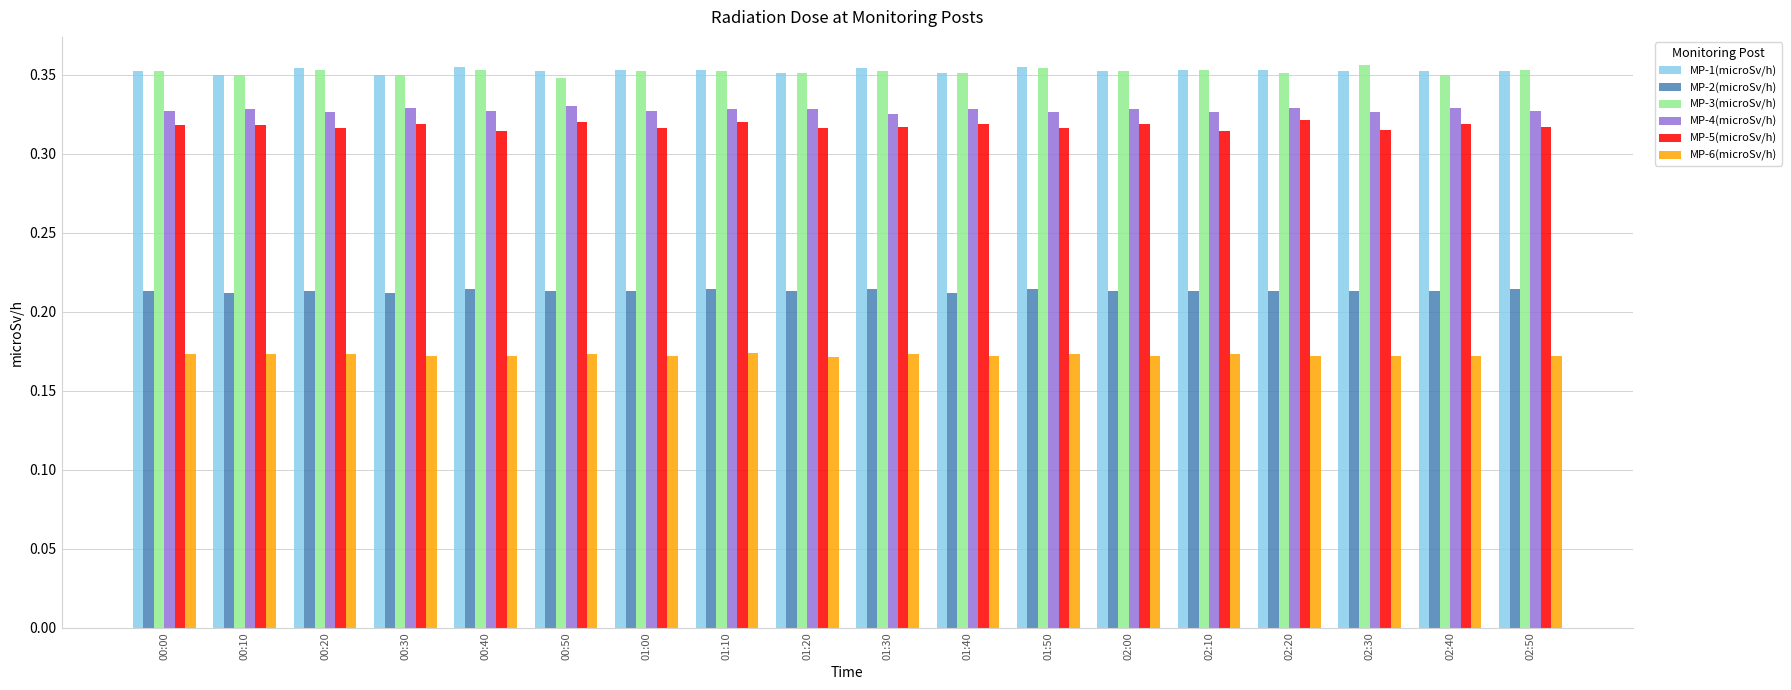

Is it true that MP-6(microSv/h) equals 0.1 at 02:10?

False